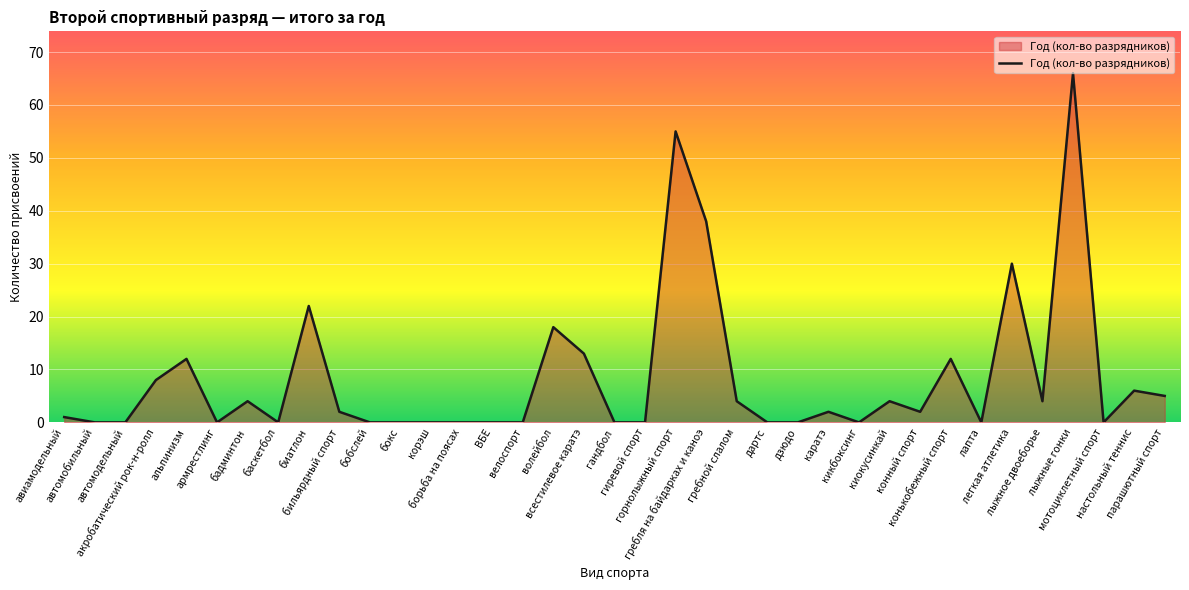

What is the average value?

8